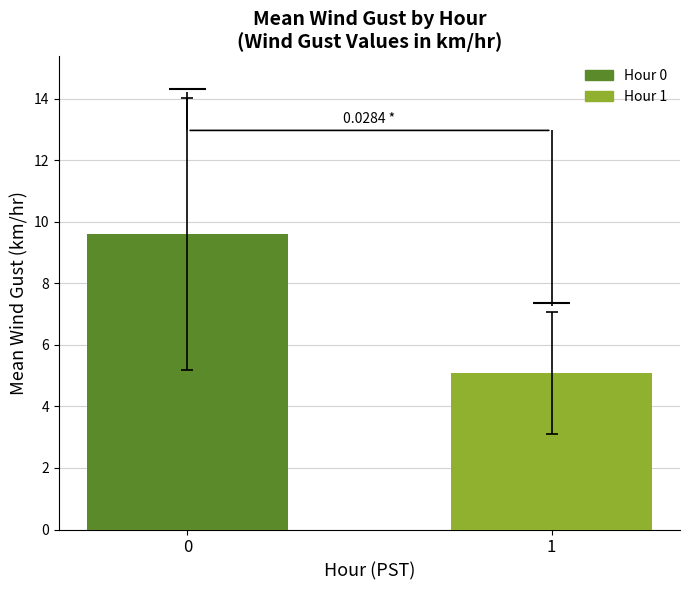

What is the sum of all values?

14.7